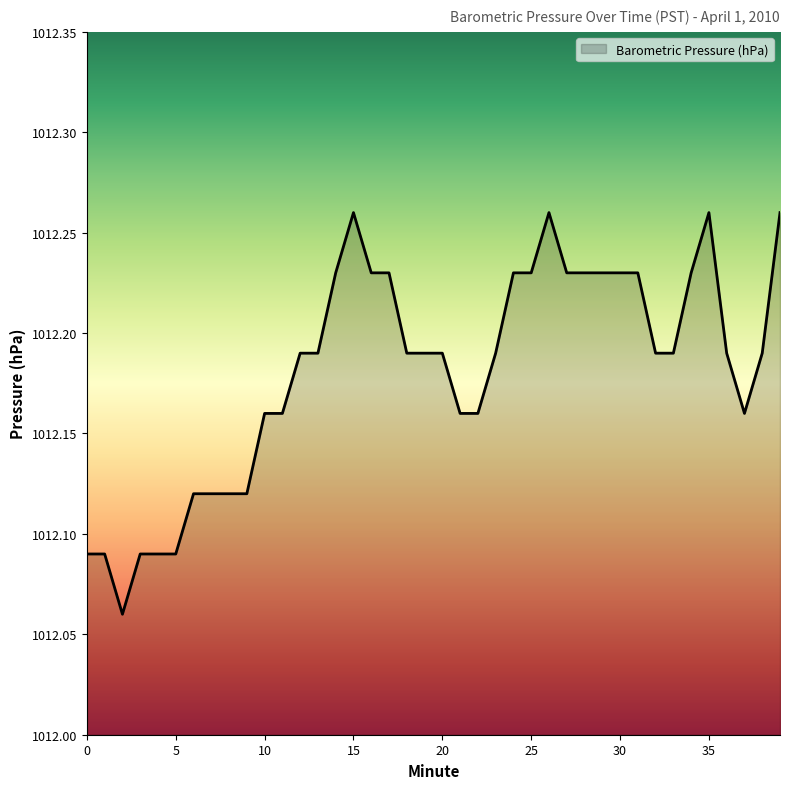

What is the sum of all values?

40487.3